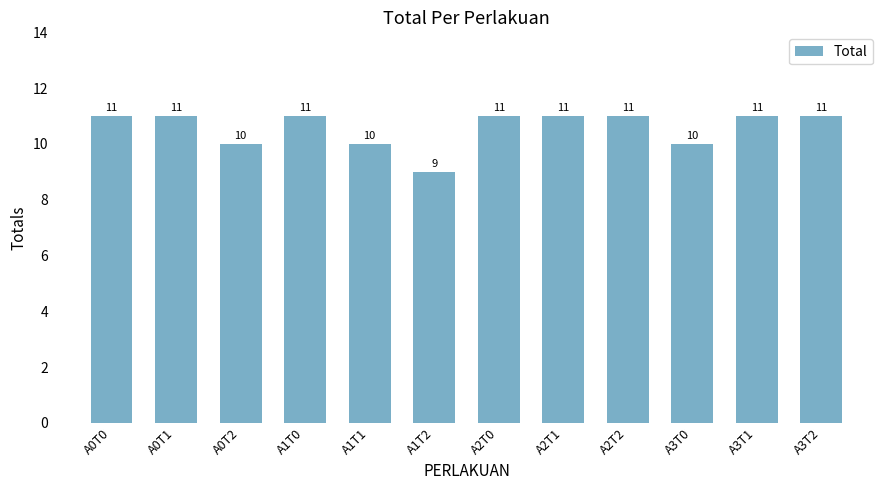

Is it true that the value at A2T2 is 19?

False